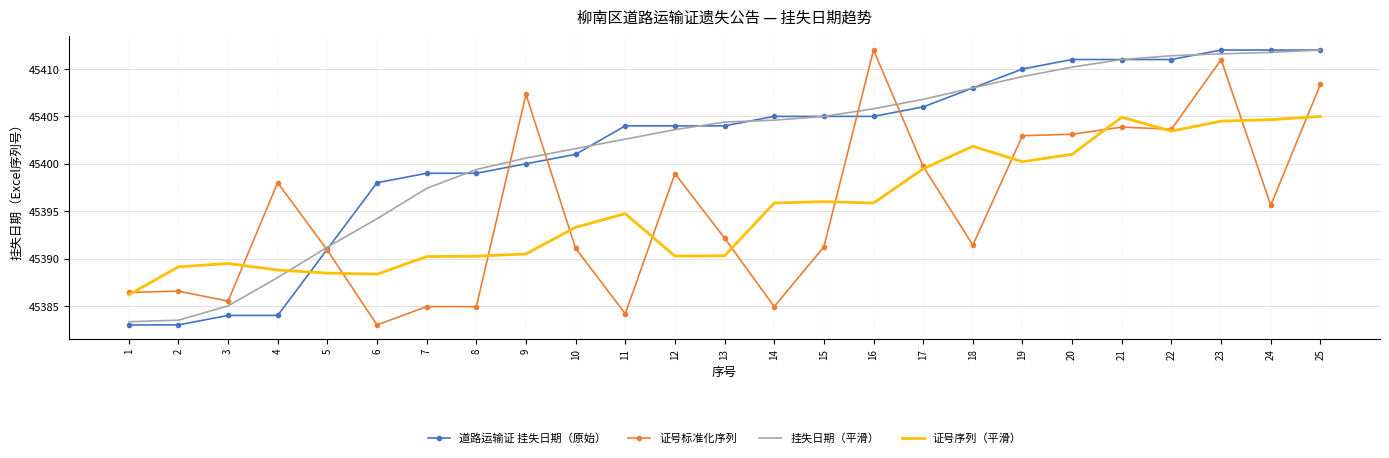

What are all the series names shown in the legend?

道路运输证 挂失日期（原始）, 证号标准化序列, 挂失日期（平滑）, 证号序列（平滑）